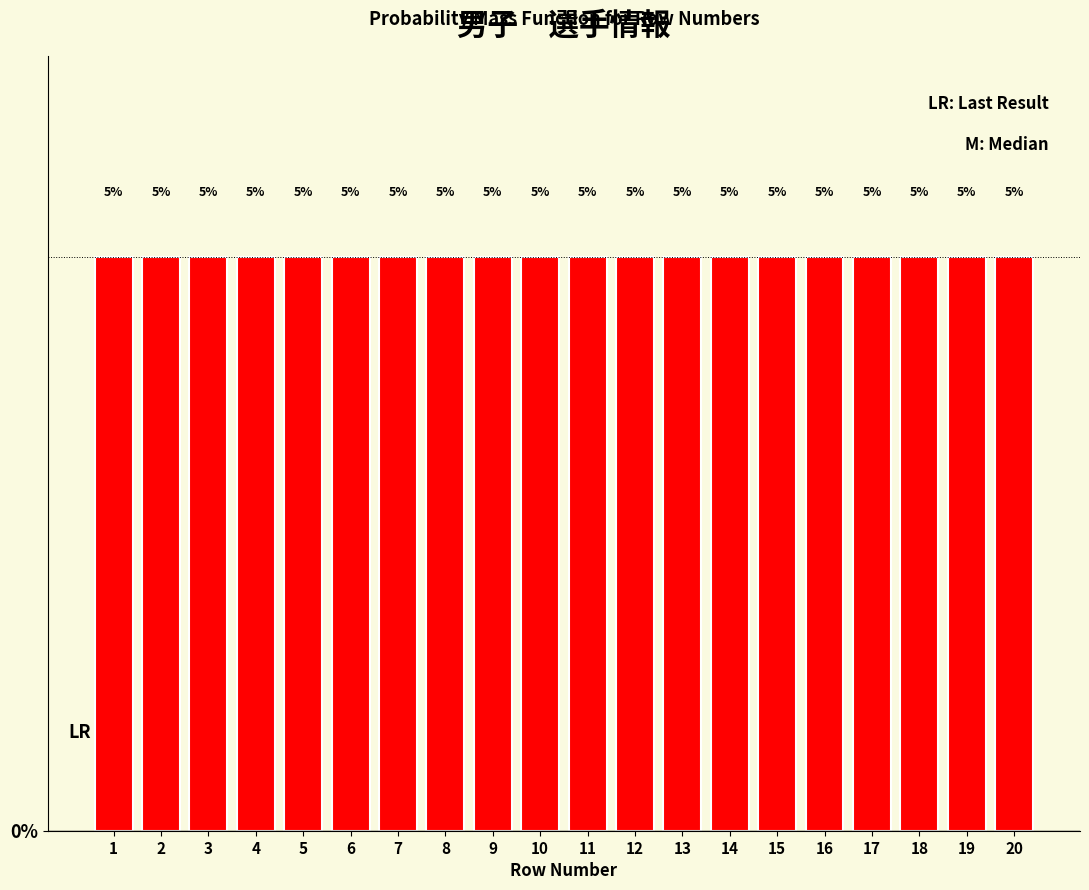

What is the height of the bar covering 12.5 to 13.5 on the x-axis?

5